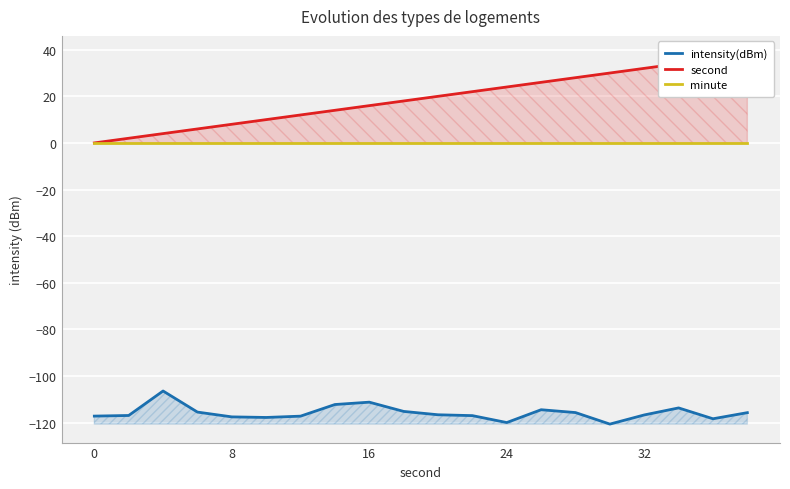

Count the number of categories in the chart.

20